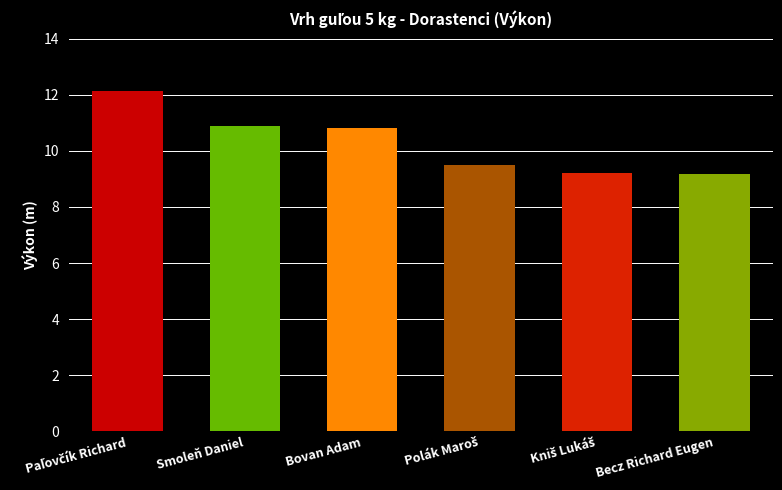

What is the maximum value shown in the chart?

12.1